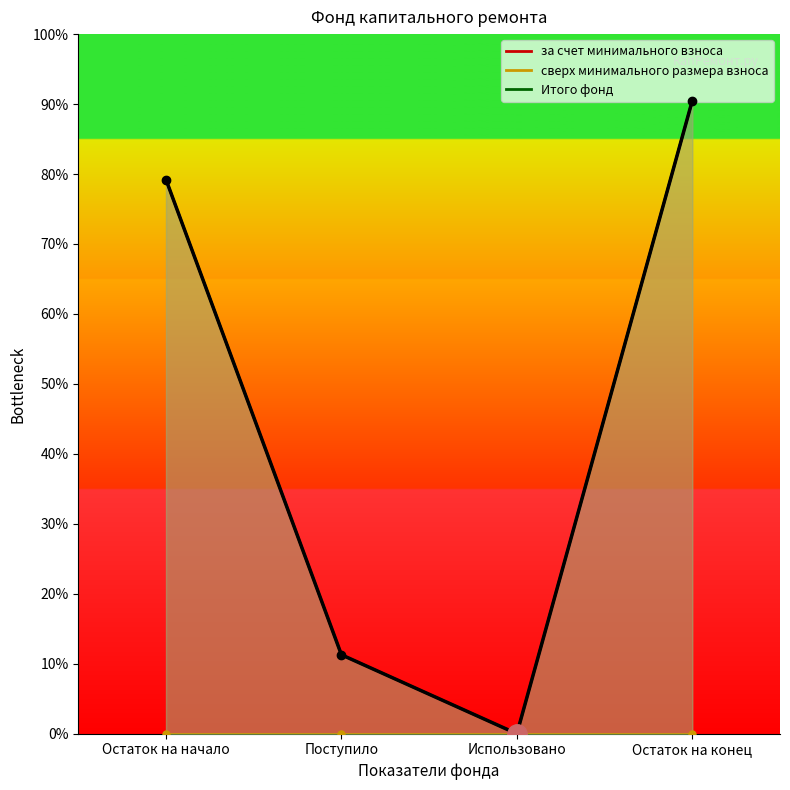

True or false: за счет минимального взноса has more than 1 interior local peaks.

False